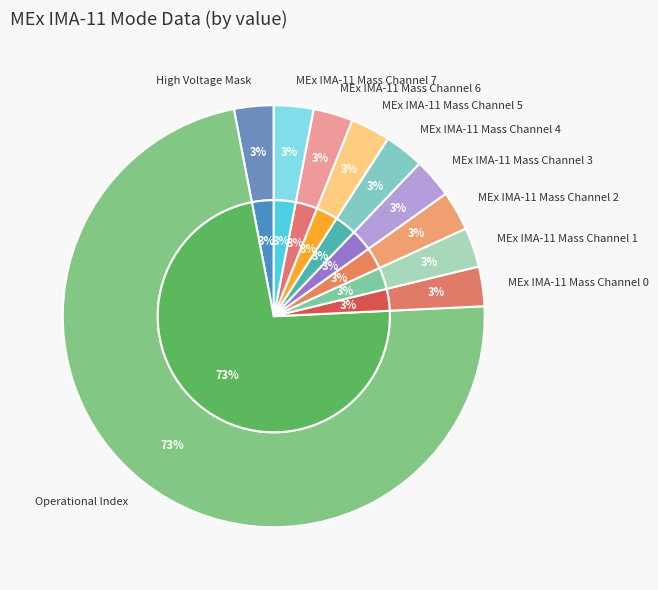

How many slices are in this pie chart?

8